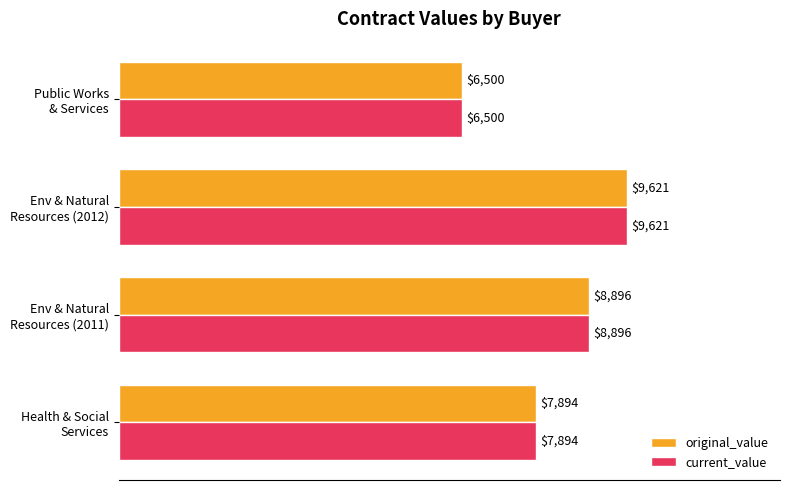

How many current_value values are between 7894 and 9621?

3